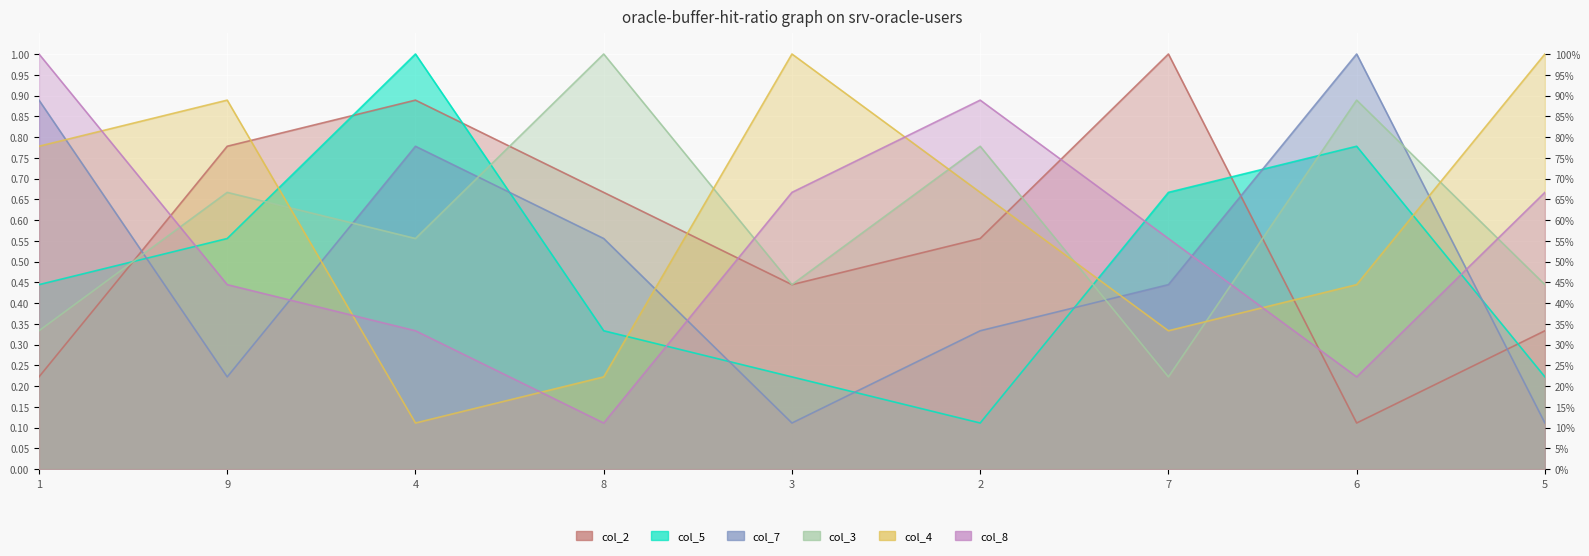

Where is the first local maximum for col_2?

4